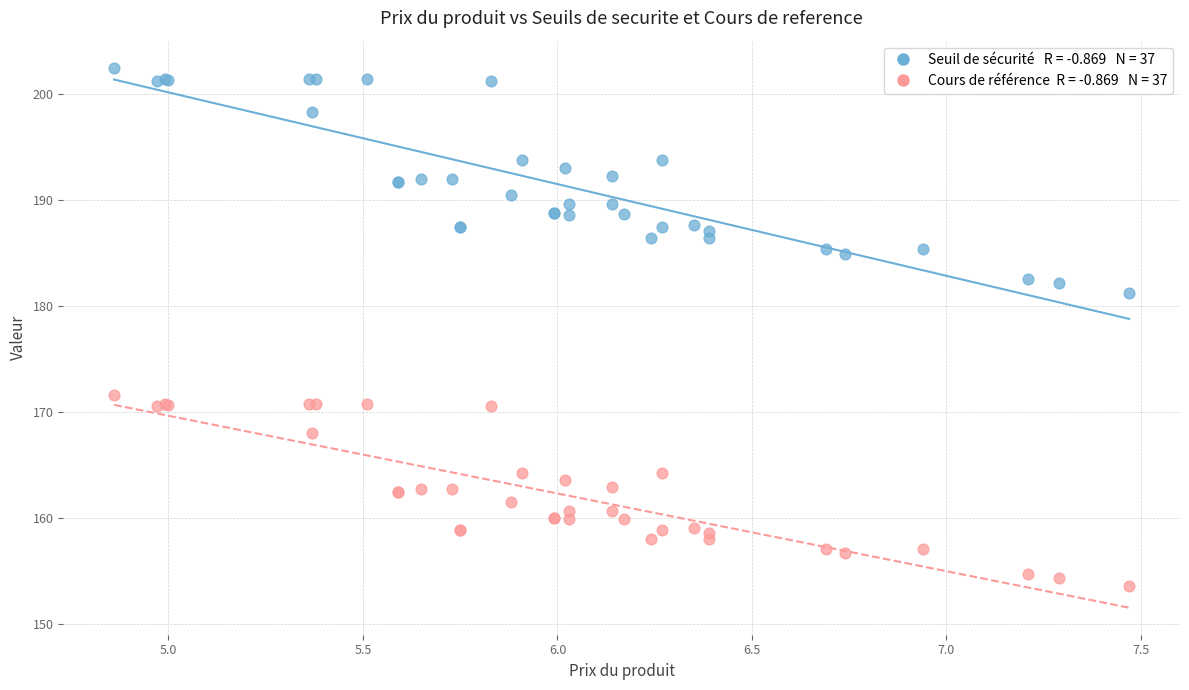

Across all series, what Y value is closest to 178?

181.2